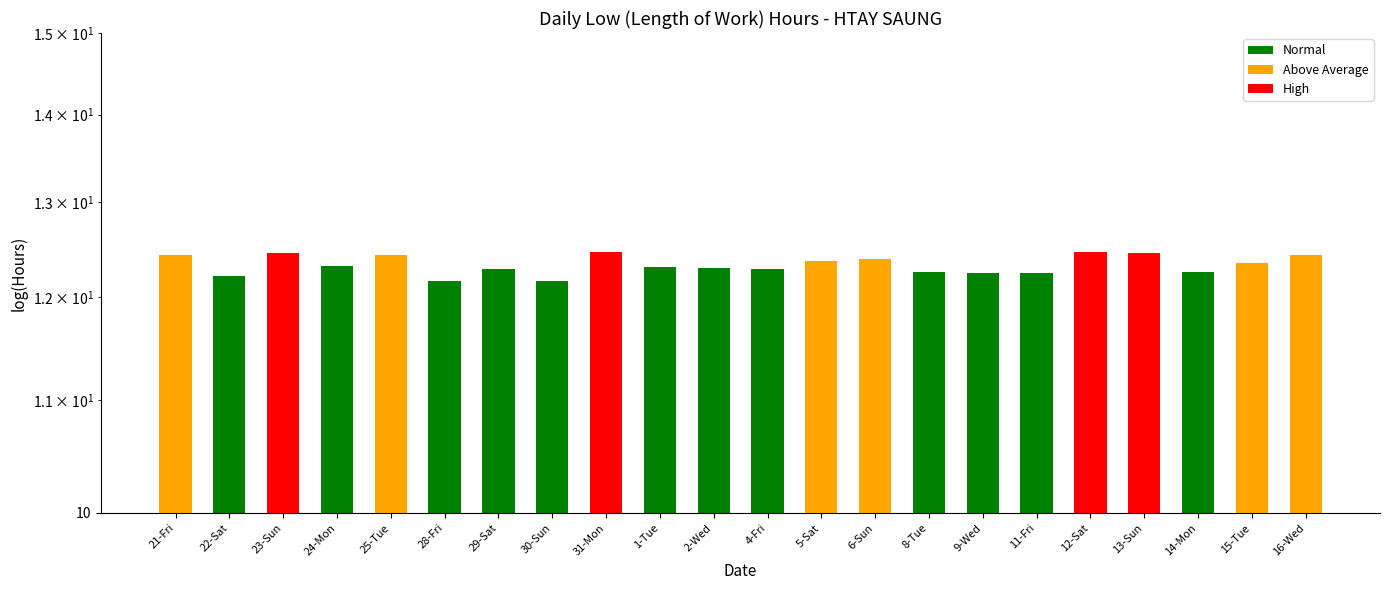

What is the difference between the second highest and minimum values?

0.3